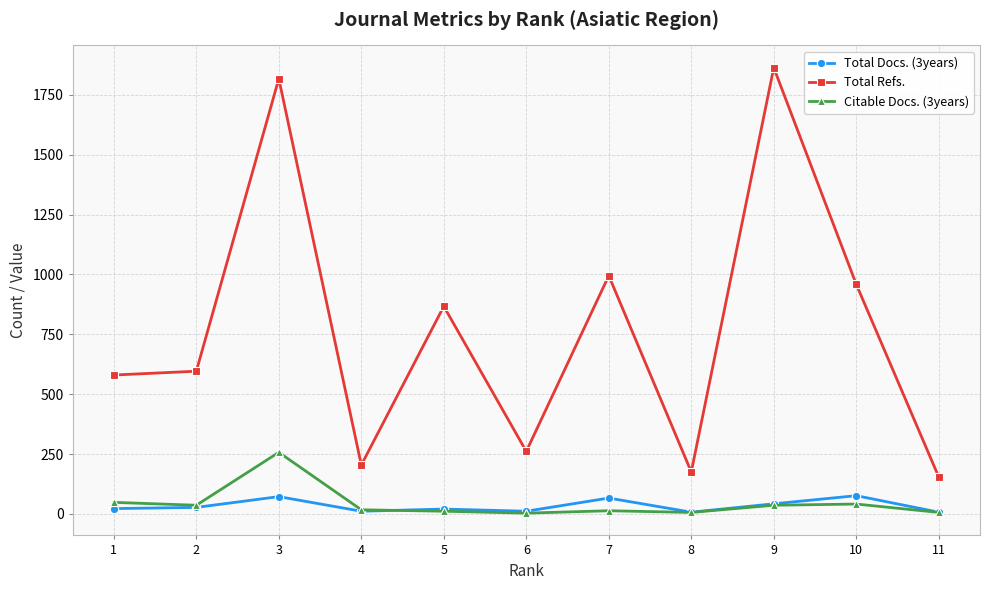

At which category is the sum across all series the highest?

3